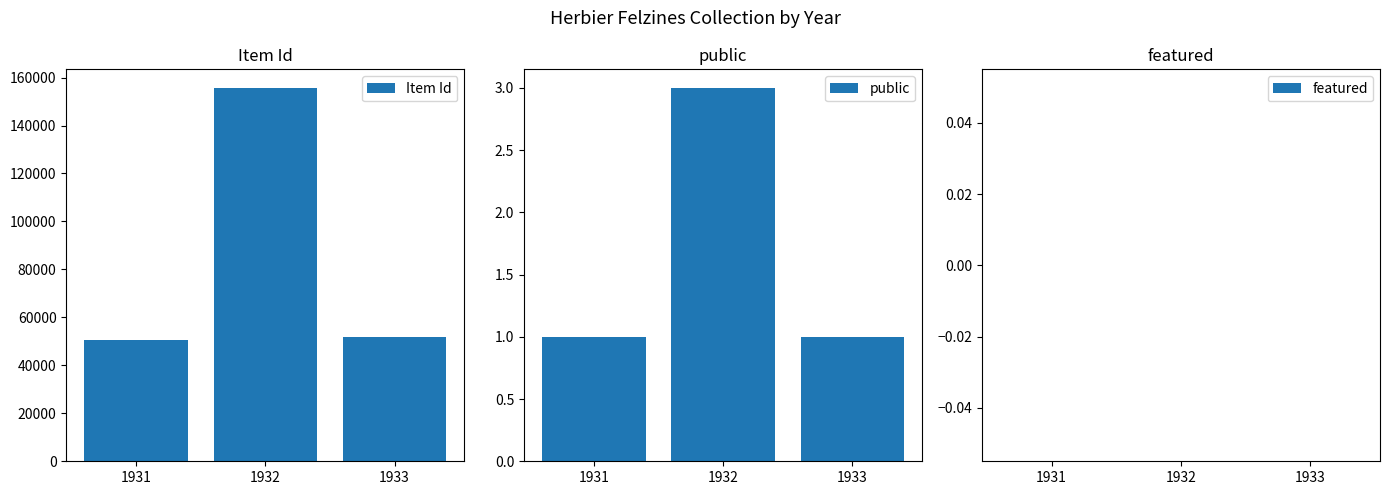

At which category is the sum across all series the highest?

1932